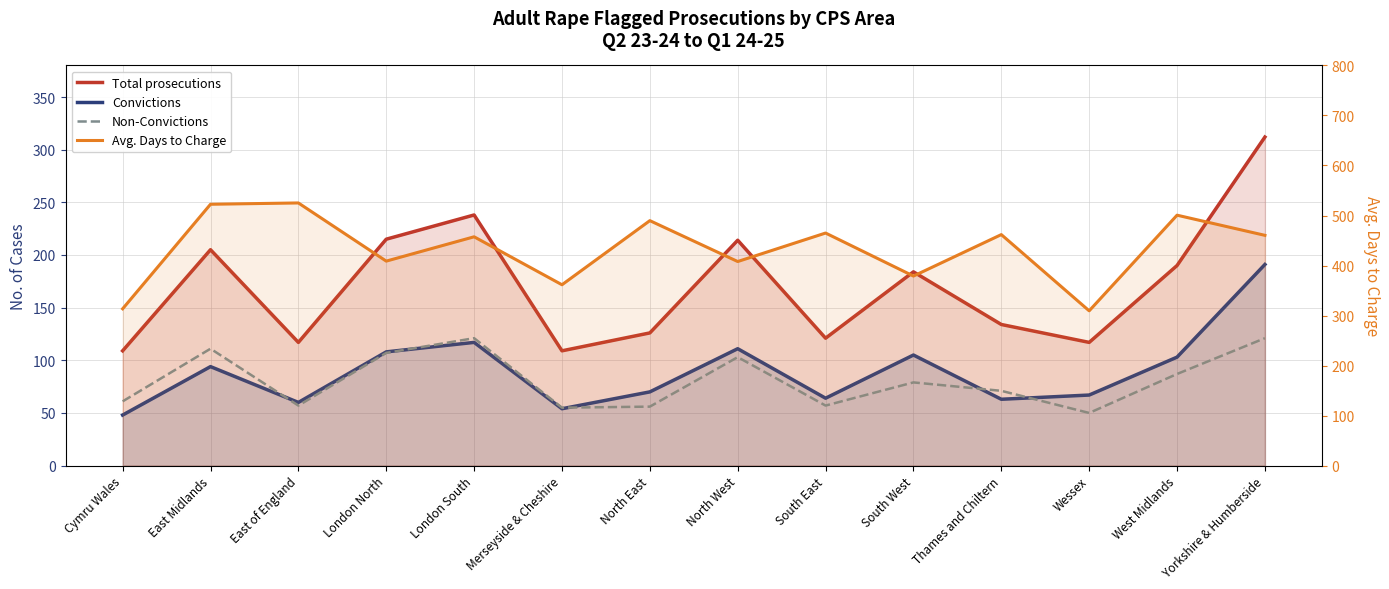

What is the maximum value for Convictions?

191.0